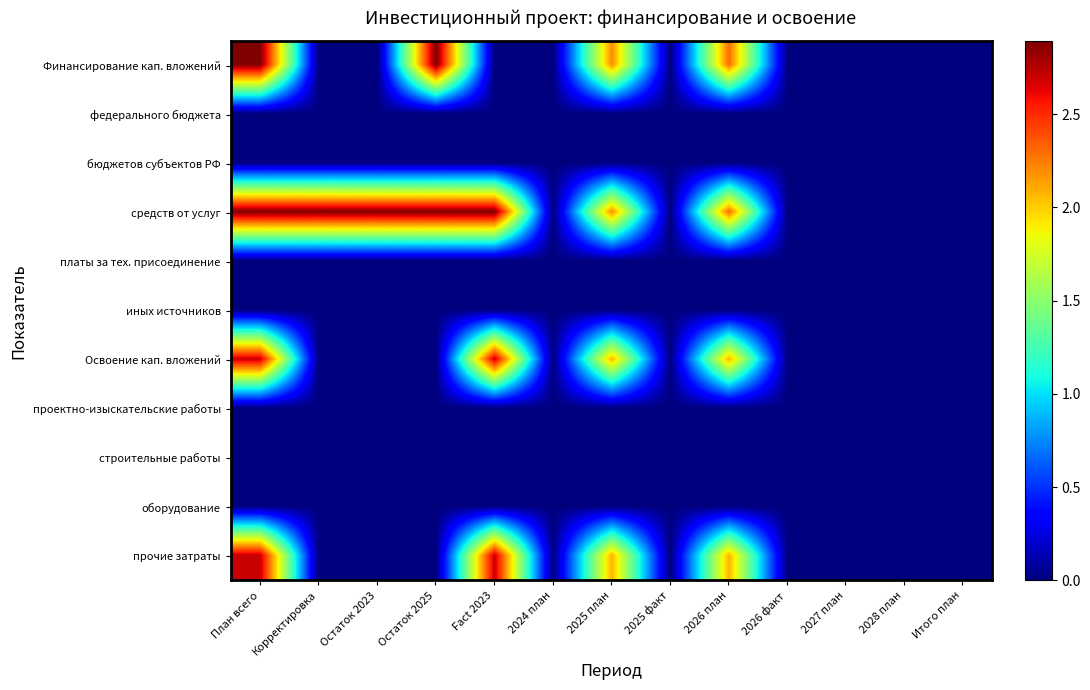

What is the total value across all series at Остаток 2025?

5.8